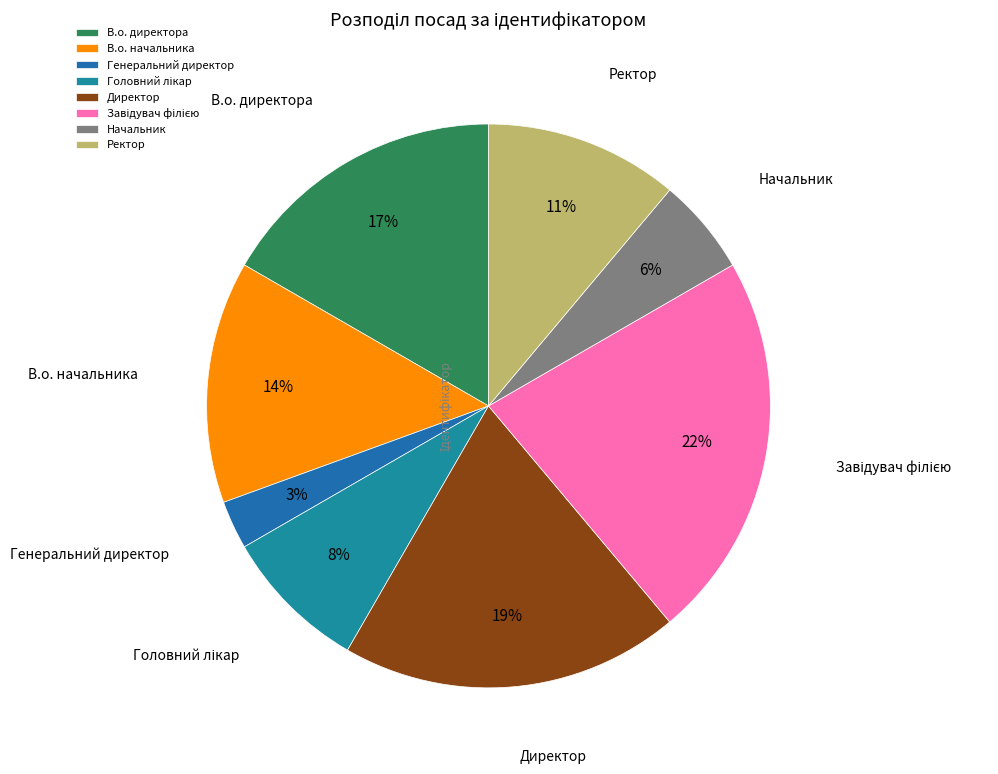

What is the smallest slice in the pie chart?

Генеральний директор